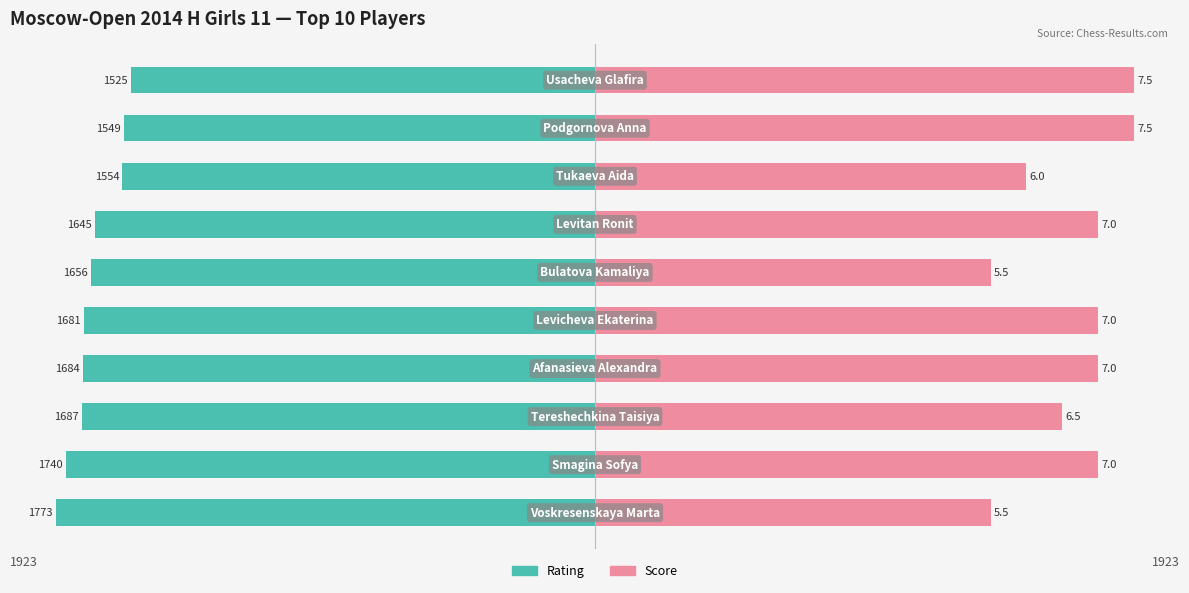

Between 0 and 5, which is larger?

5